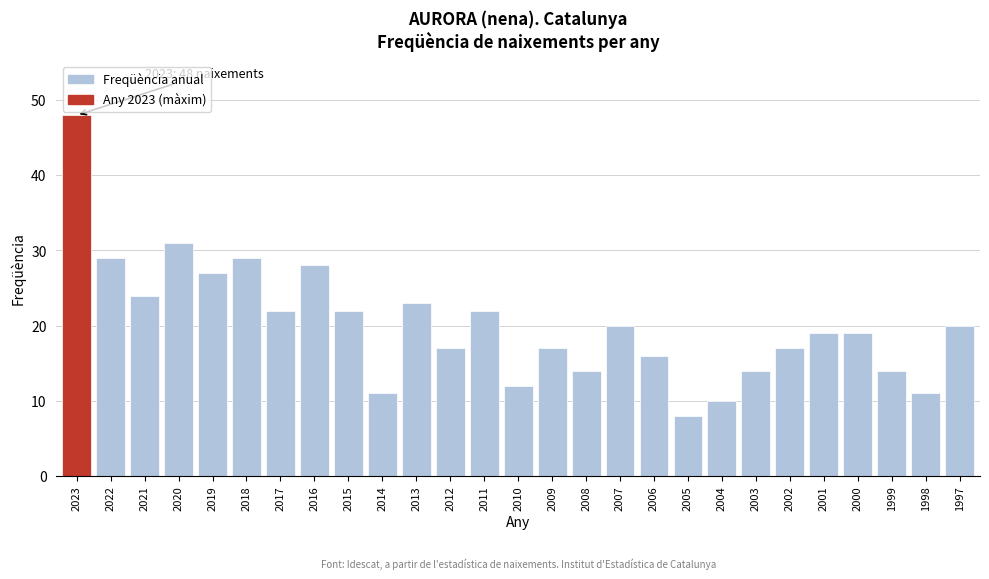

Reading left to right, what are all the values shown in this chart?

2023=48	2022=29	2021=24	2020=31	2019=27	2018=29	2017=22	2016=28	2015=22	2014=11	2013=23	2012=17	2011=22	2010=12	2009=17	2008=14	2007=20	2006=16	2005=8	2004=10	2003=14	2002=17	2001=19	2000=19	1999=14	1998=11	1997=20